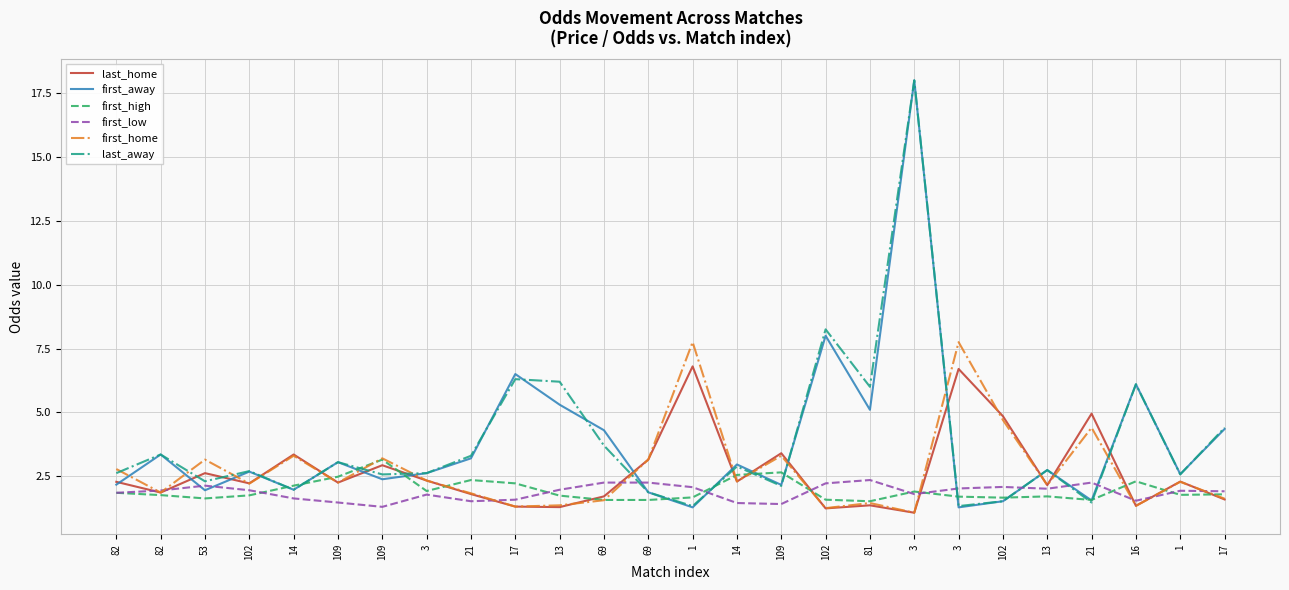

How many categories are shown in the chart?

26